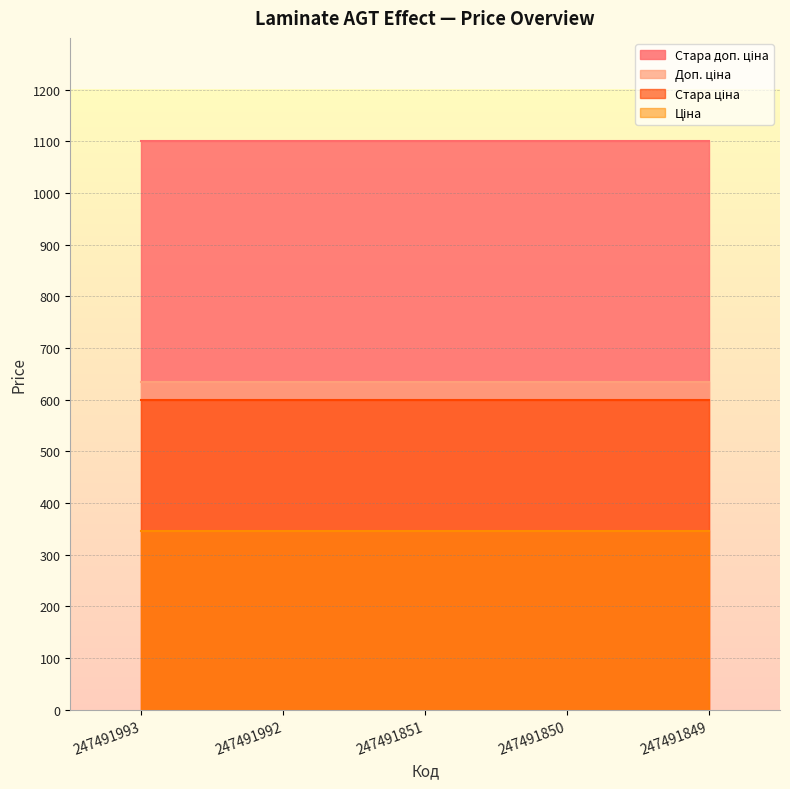

At which label does Доп. ціна reach its minimum?

247491993